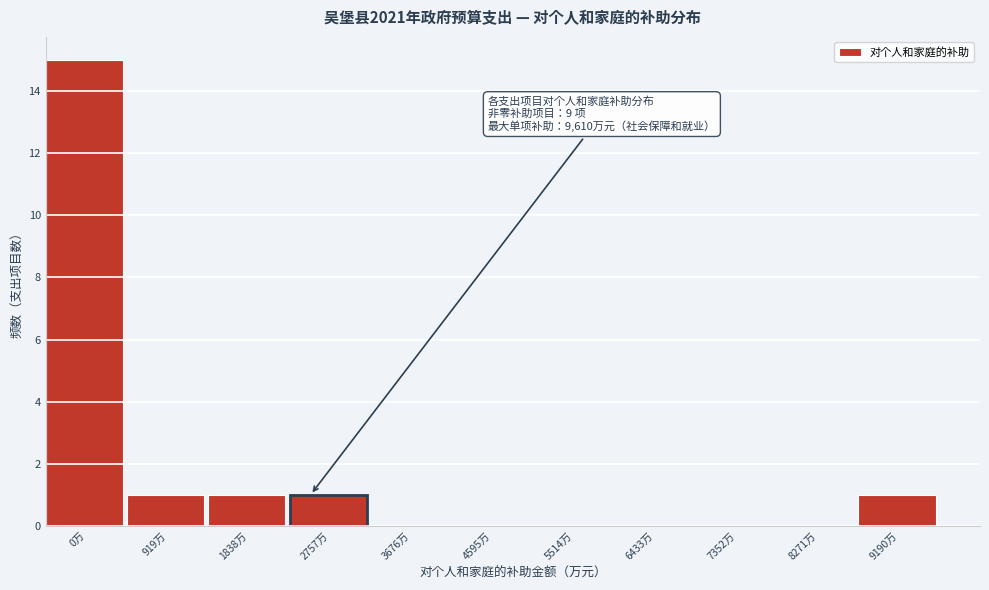

Reading left to right, list all the values displayed in this chart.

0万=15	919万=1	1838万=1	2757万=1	3676万=0	4595万=0	5514万=0	6433万=0	7352万=0	8271万=0	9190万=1